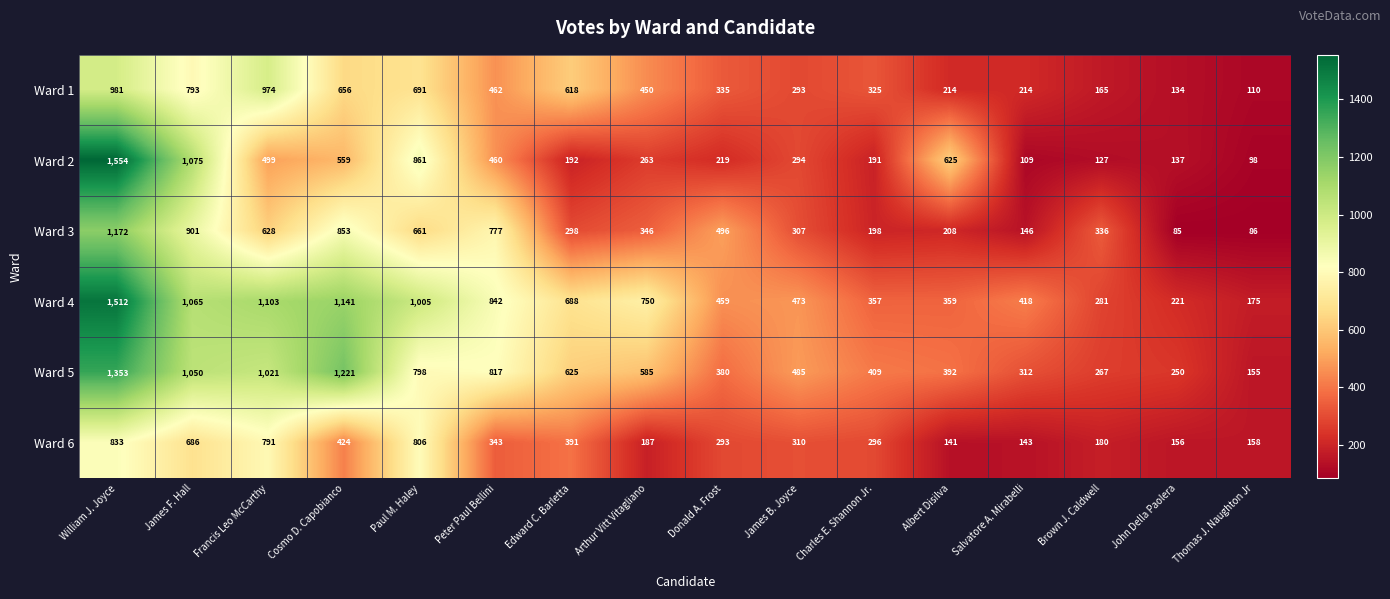

Is the value of Ward 5 at Donald A. Frost greater than the value of Ward 1 at Cosmo D. Capobianco?

No